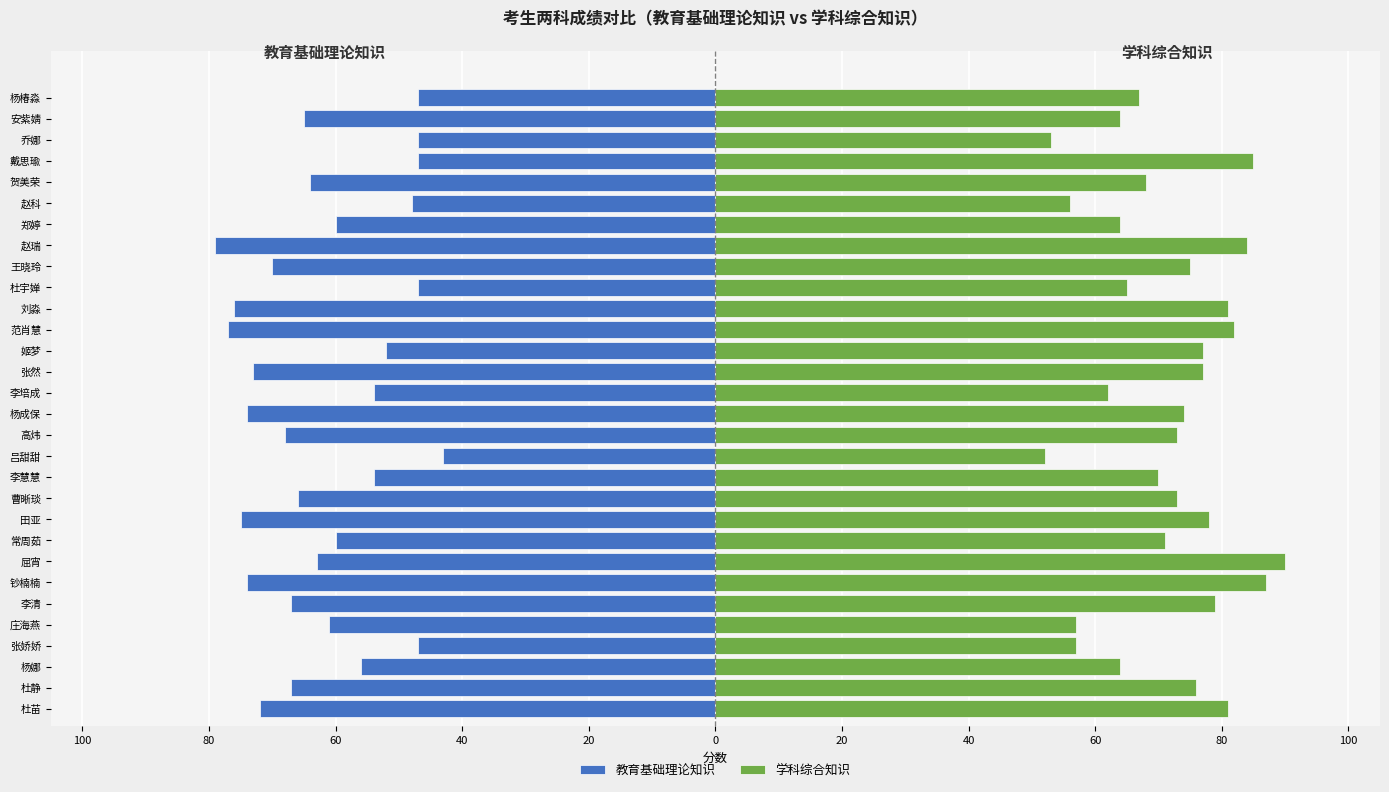

What is the average value of the 教育基础理论知识 series?

-62